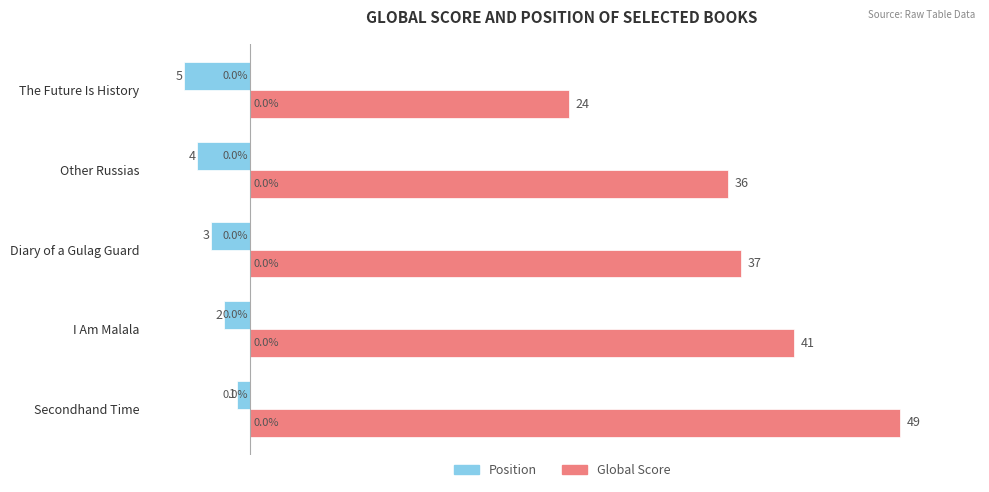

How many data points does each series have?

5